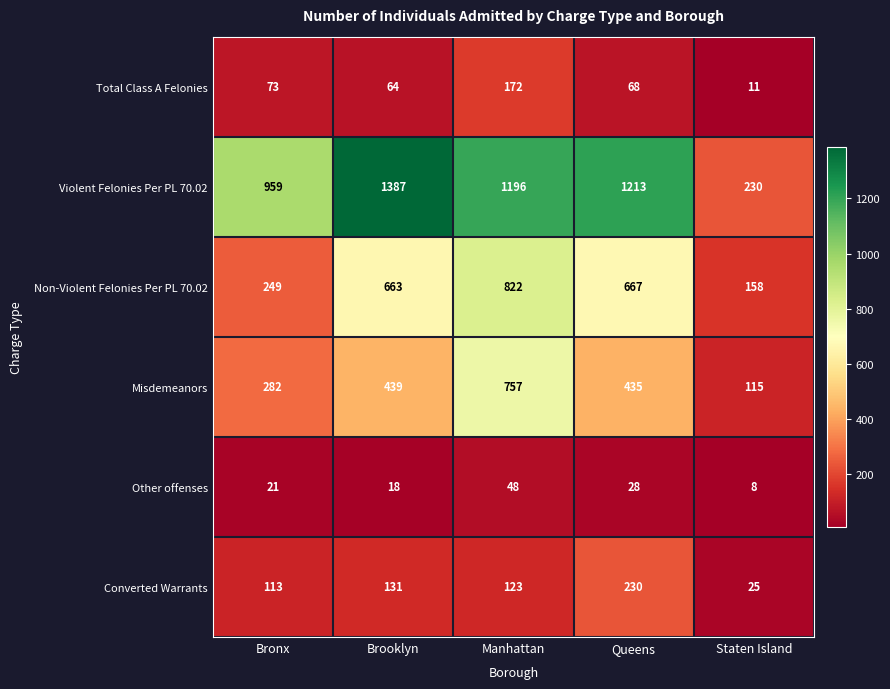

What is the difference between the Converted Warrants values at Manhattan and Queens?

107